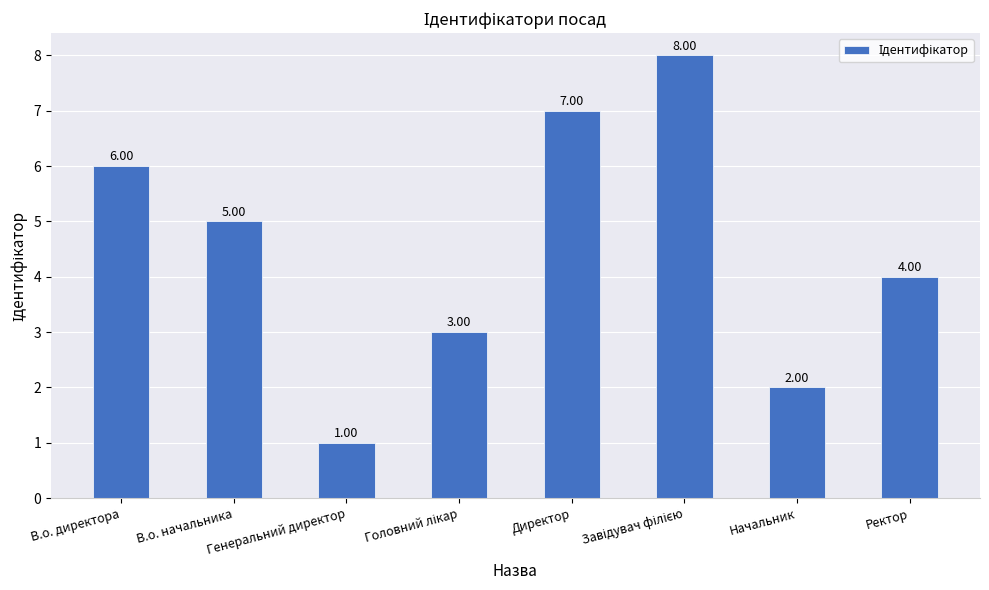

Which has a higher value, Генеральний директор or В.о. начальника?

В.о. начальника